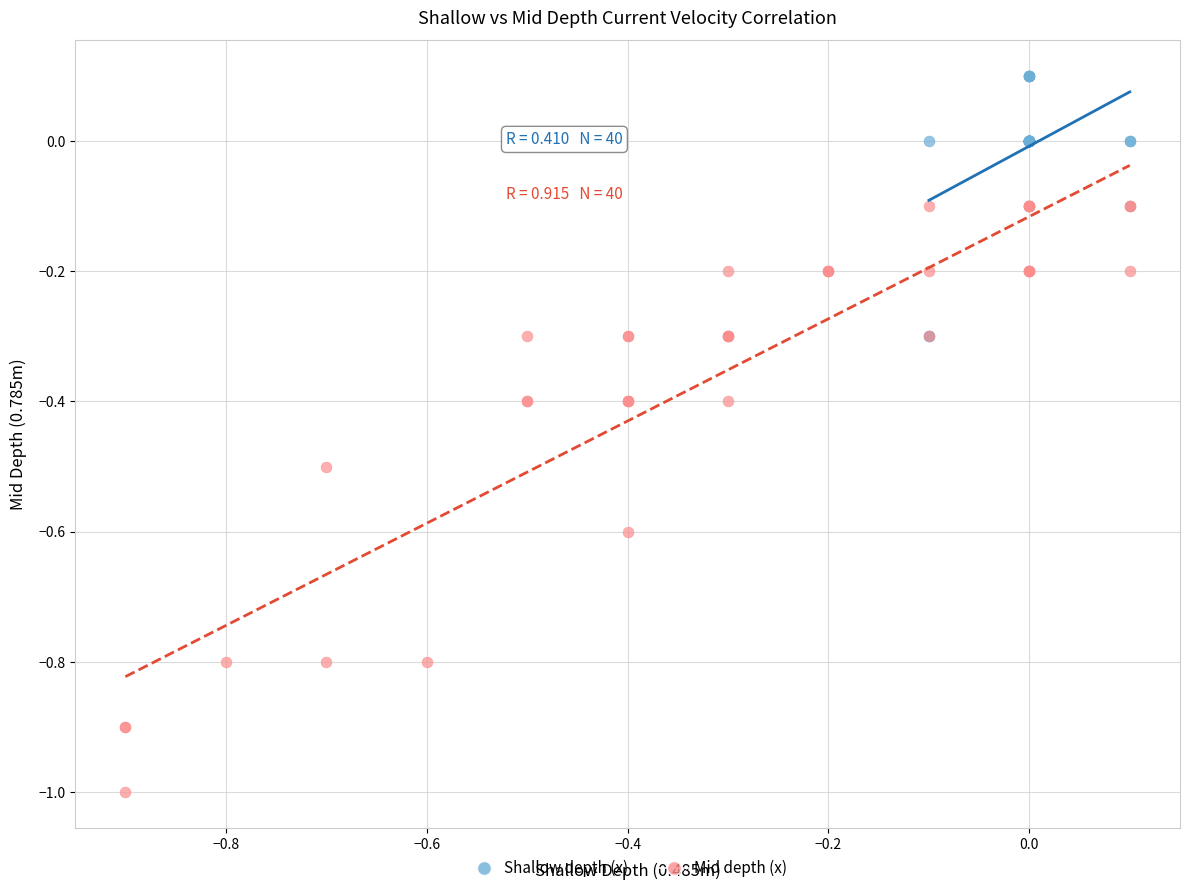

Which series reaches the minimum Y coordinate?

Mid depth (x)